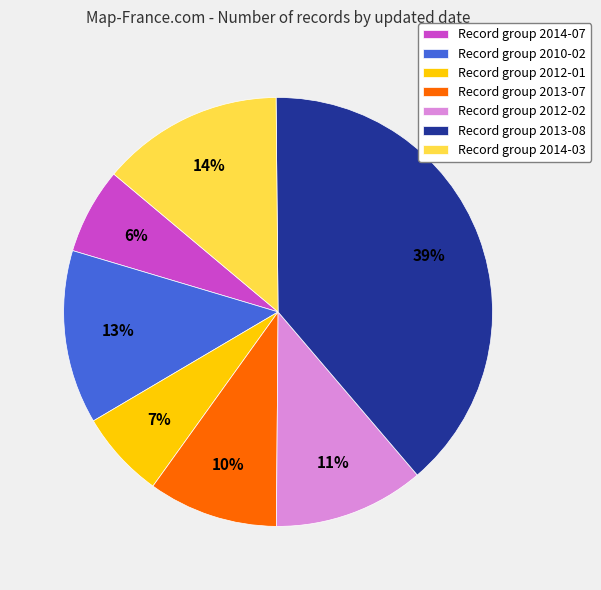

Is it true that Record group 2014-07 is 6% of the pie?

True